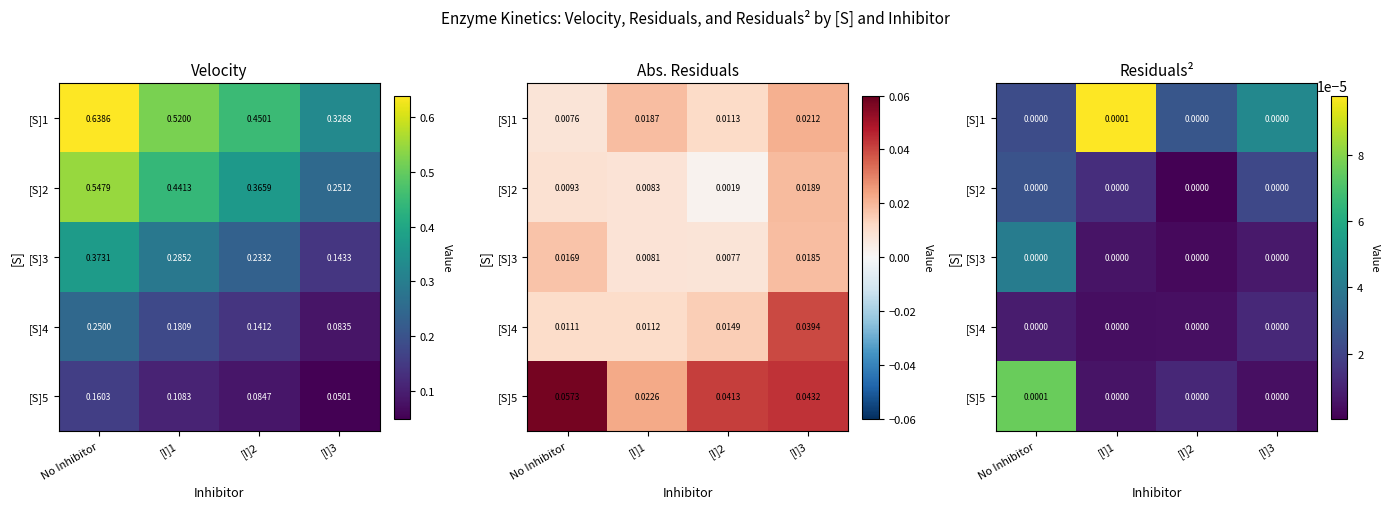

At No Inhibitor, list the series in order from largest to smallest.

[S]5, [S]3, [S]2, [S]1, [S]4